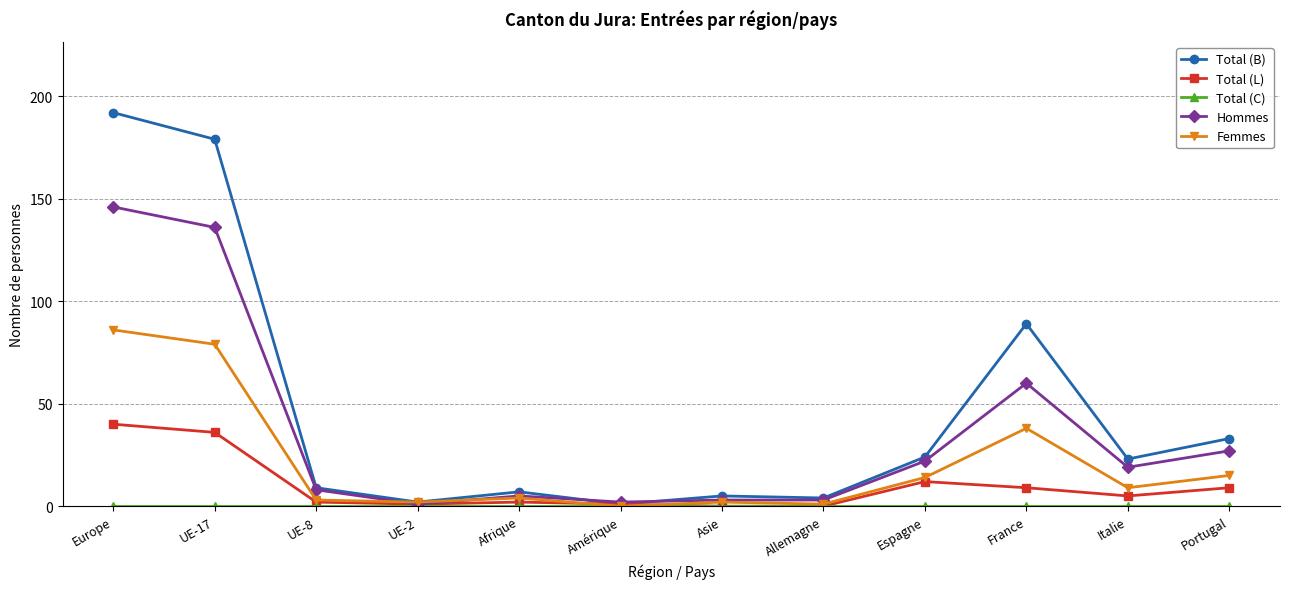

Is this an area chart (filled region under the line)?

No